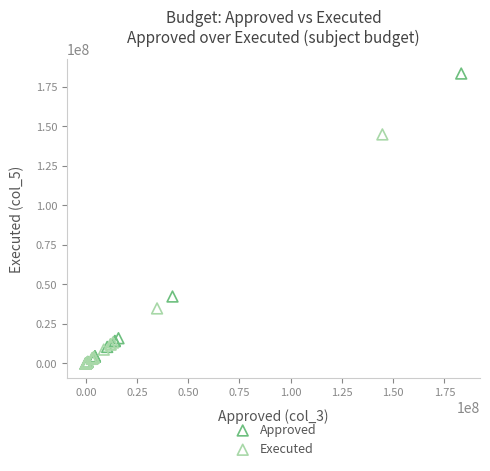

Which series contains the highest Y value?

Approved